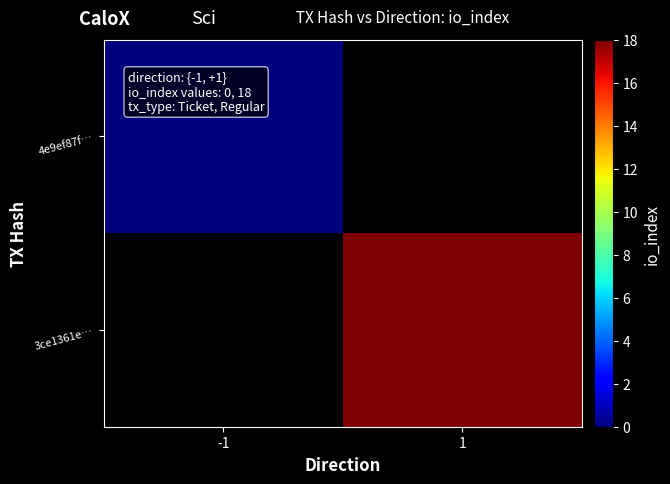

Where is 4e9ef87f… nearest to the value 0?

-1